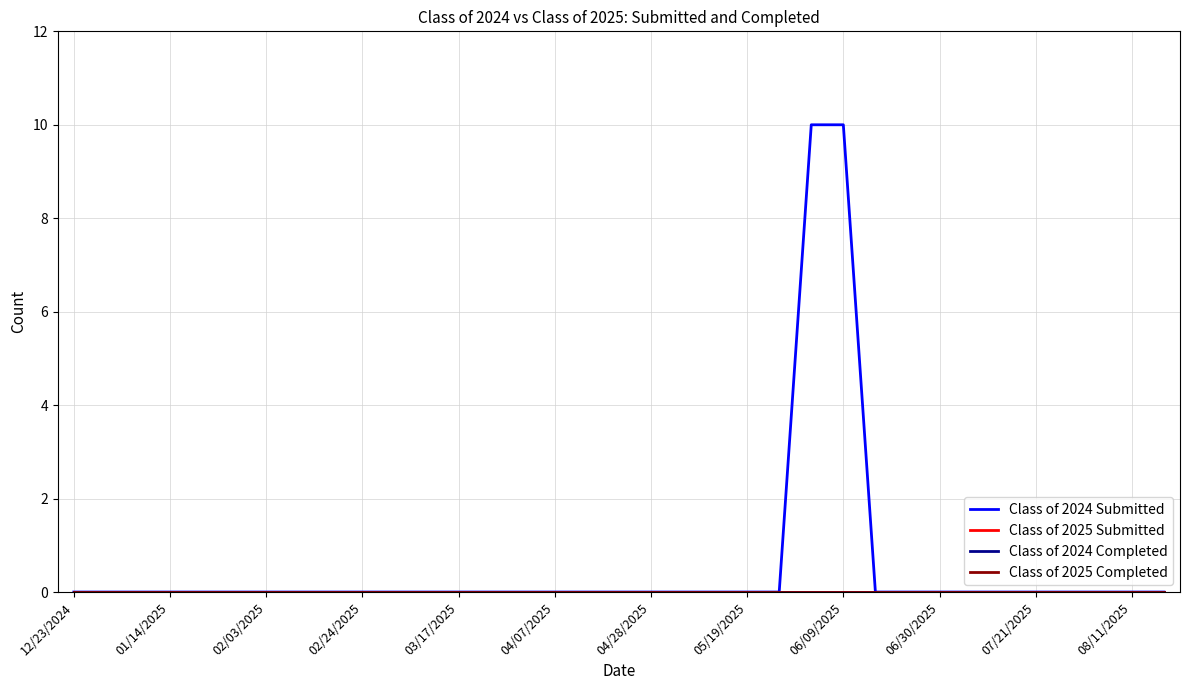

Does the chart have visible grid lines?

Yes